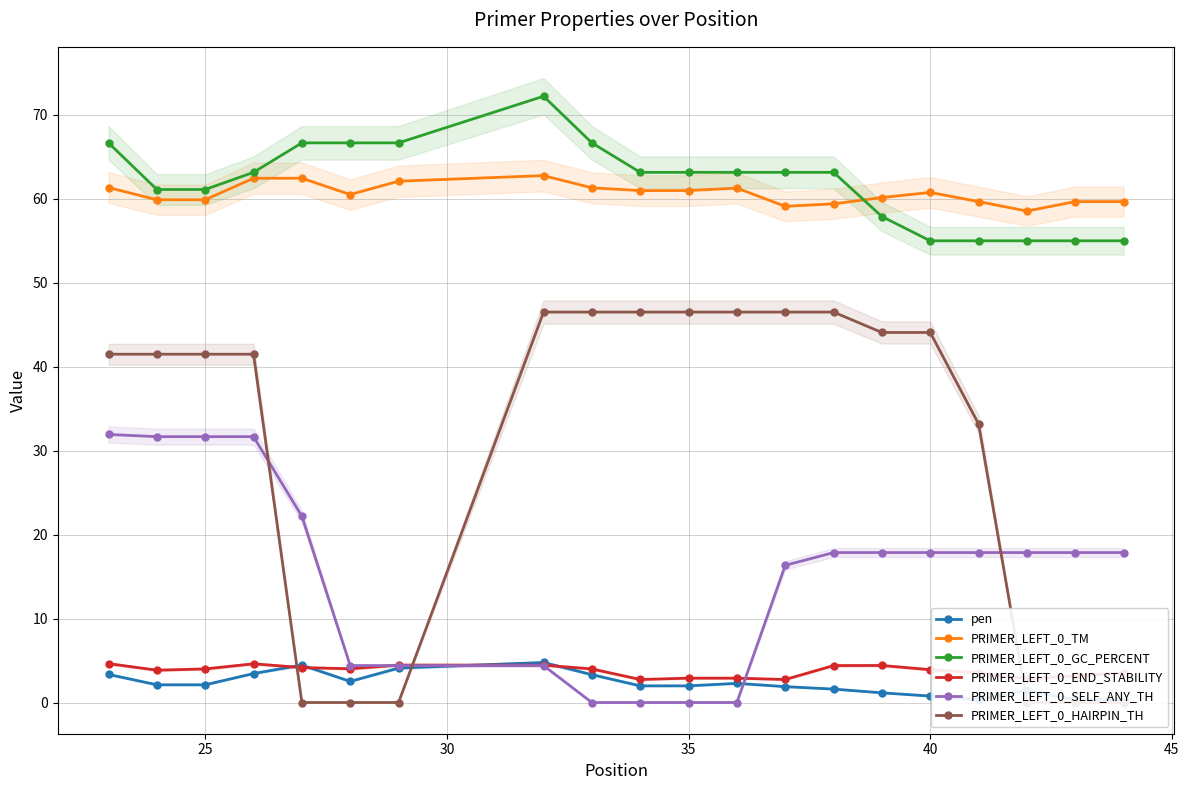

True or false: PRIMER_LEFT_0_GC_PERCENT and PRIMER_LEFT_0_END_STABILITY intersect in this chart.

False